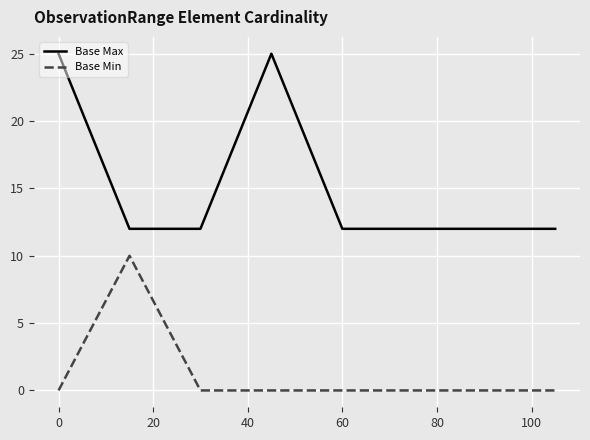

Which series has the widest spread of values?

Base Max